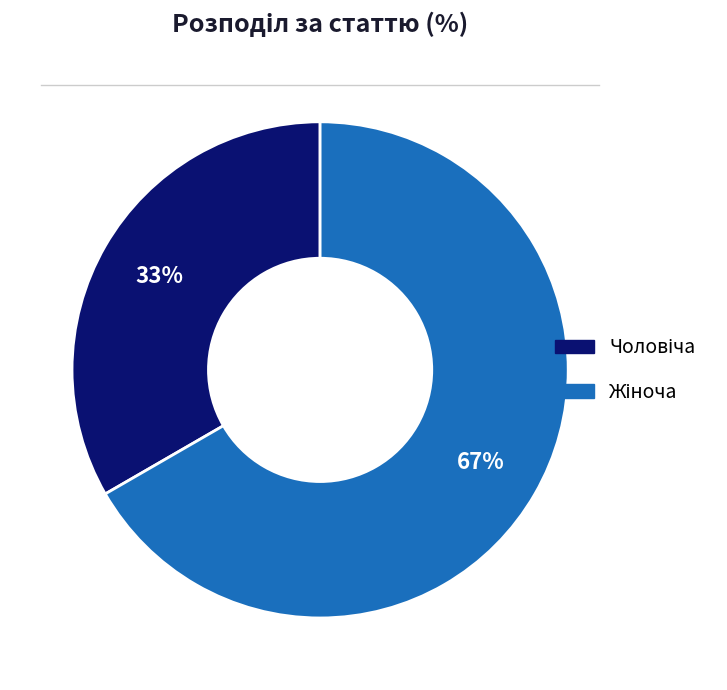

Is there a majority slice in this chart?

Yes